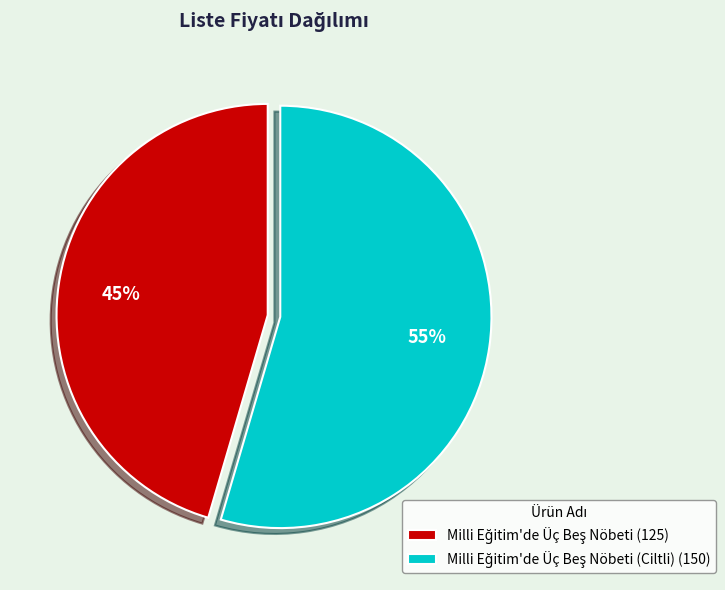

Is there any slice that represents more than half of the pie?

Yes